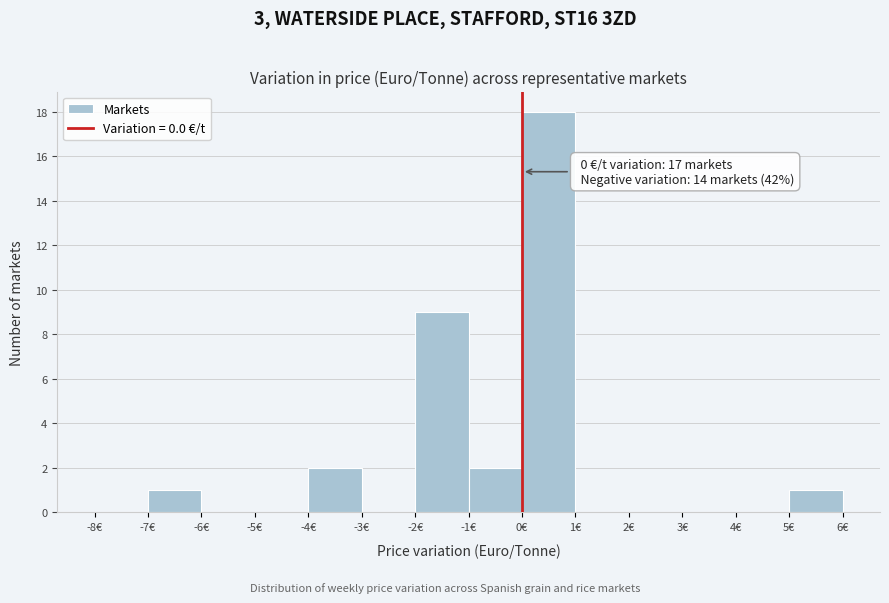

Which range on the x-axis has the tallest bar?

0 to 1